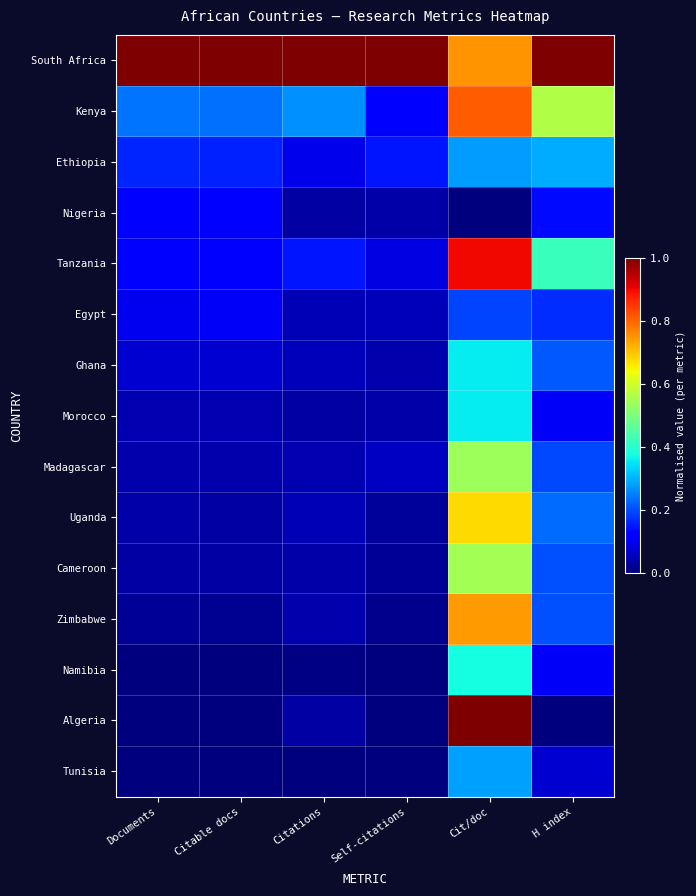

Rank the series at Citations from lowest to highest value.

Tunisia, Namibia, Algeria, Morocco, Nigeria, Cameroon, Zimbabwe, Madagascar, Egypt, Uganda, Ghana, Ethiopia, Tanzania, Kenya, South Africa